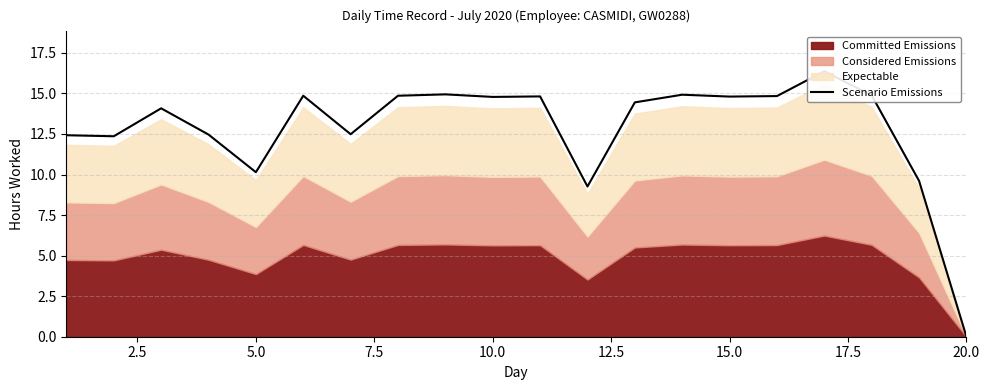

Reading left to right, list all the values displayed in this chart.

12.4	12.4	14.1	12.5	10.1	14.9	12.5	14.9	14.9	14.8	14.8	9.3	14.4	14.9	14.8	14.8	16.4	14.9	9.6	0.0